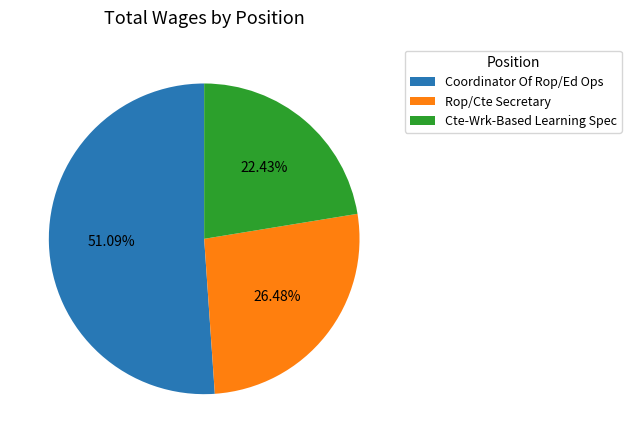

How many segments does this pie chart have?

3